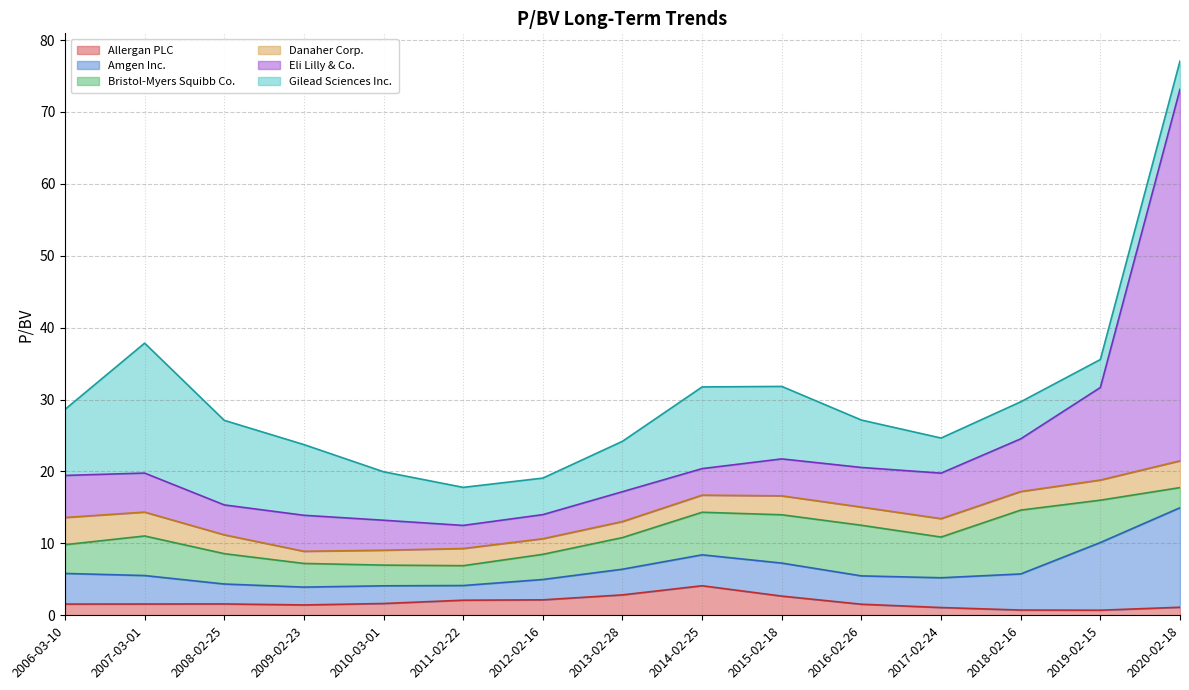

How many interior local valleys does the Danaher Corp. series have?

3